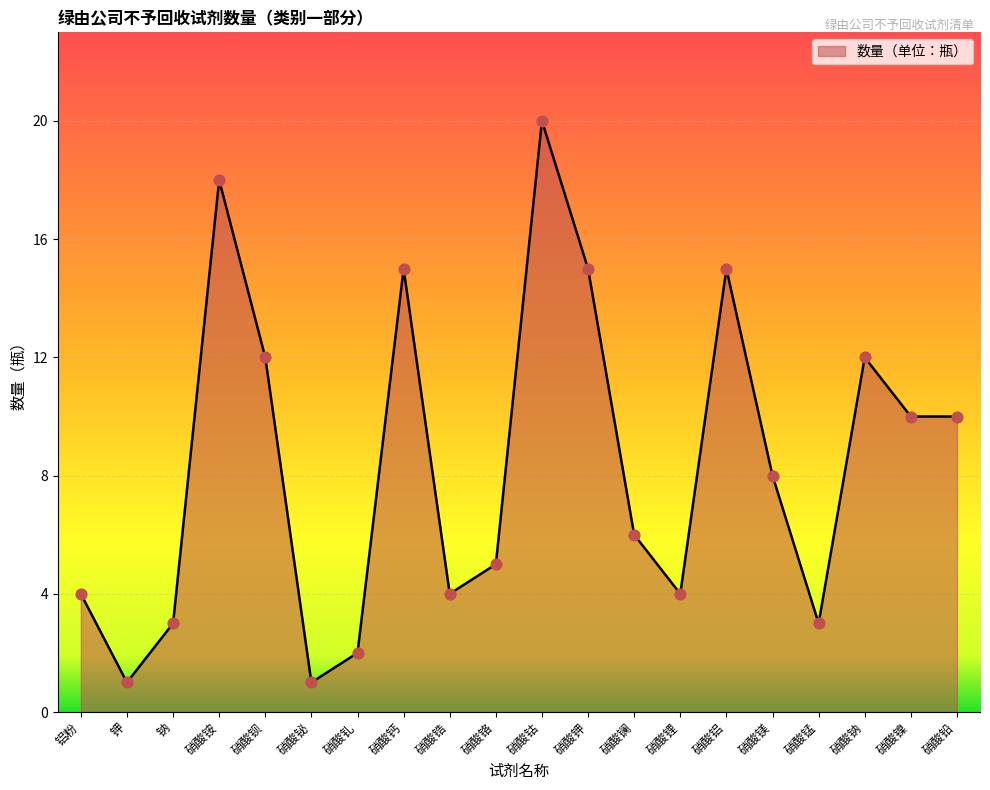

What is the change in value from 硝酸锆 to 硝酸铝?

+11